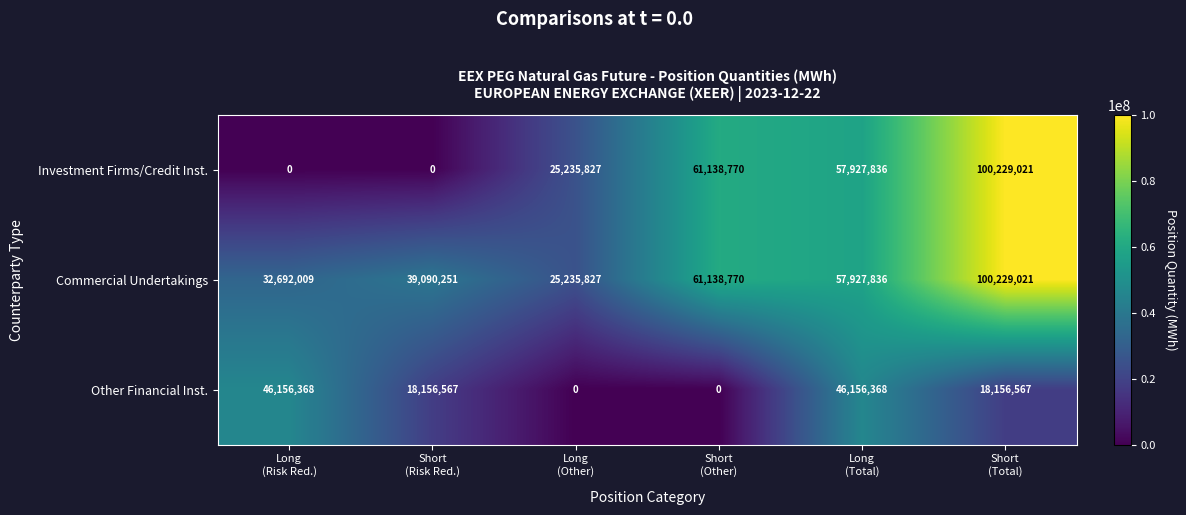

What is the difference between the maximum and second lowest values in the Commercial Undertakings series?

67537012